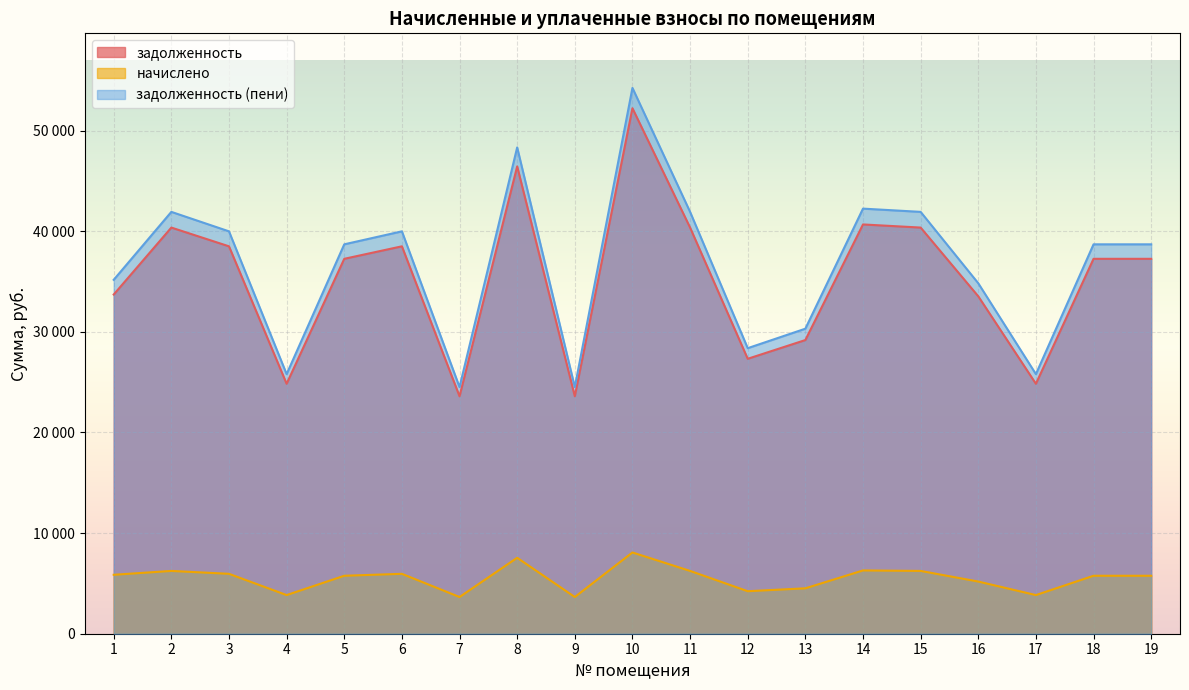

Does the chart display data point markers on the line(s)?

No